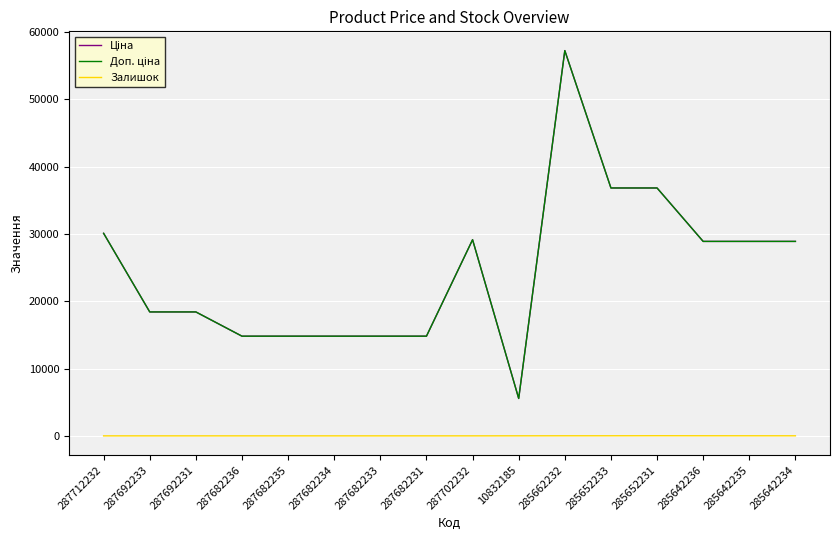

What is the sum of all Залишок values?

96.0